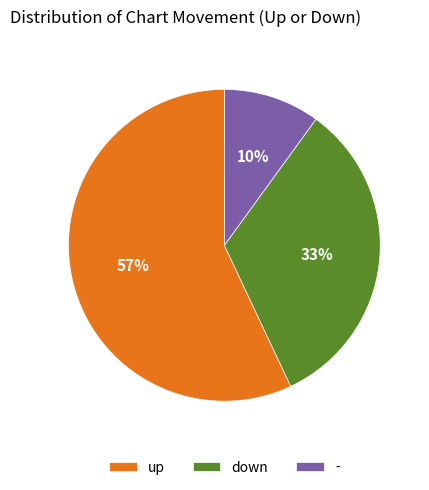

Is the sum of up and - greater than half?

Yes